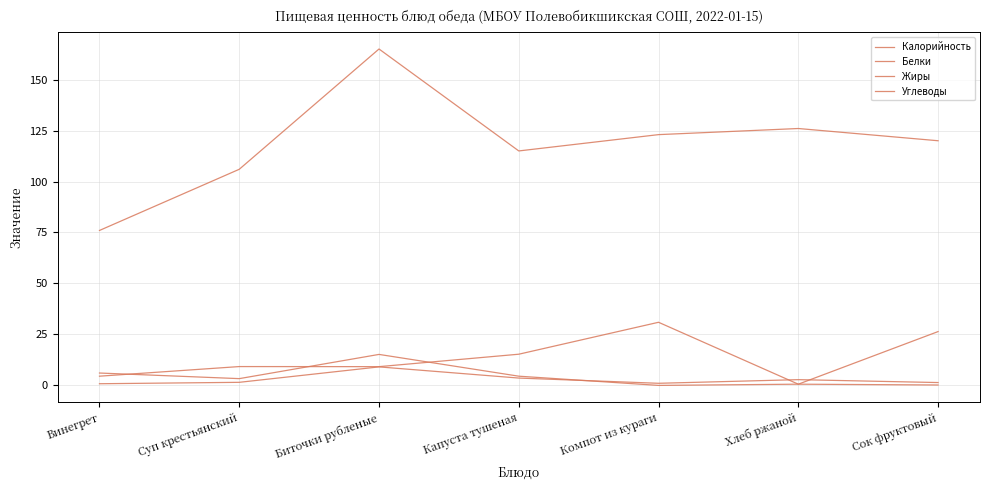

How many values in the Калорийность series are below 120?

3